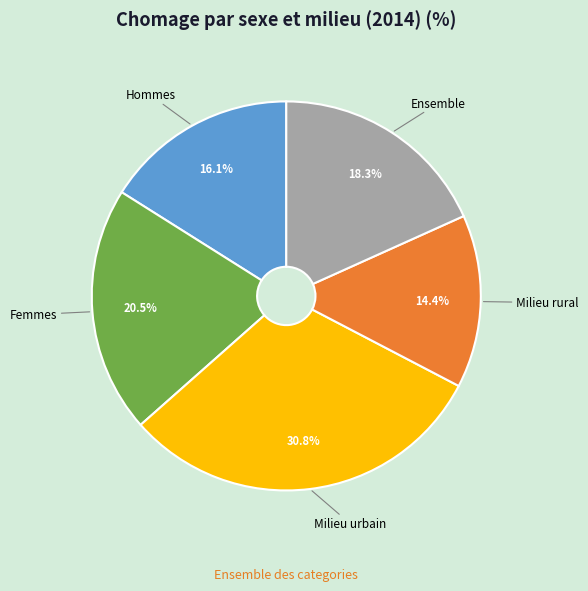

What is the ratio of the value at Femmes to the value at Hommes?

1.3